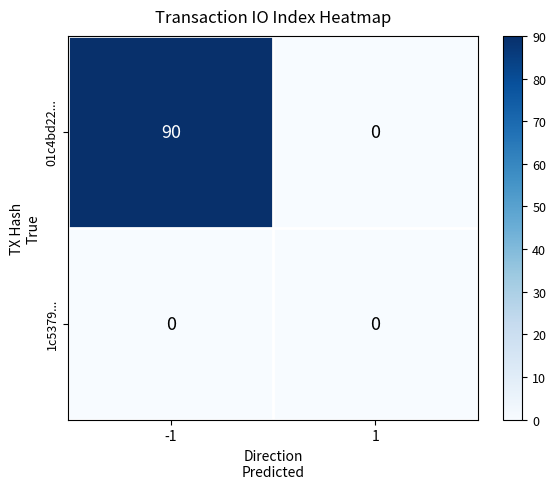

Which series has the largest range (max minus min)?

01c4bd22...